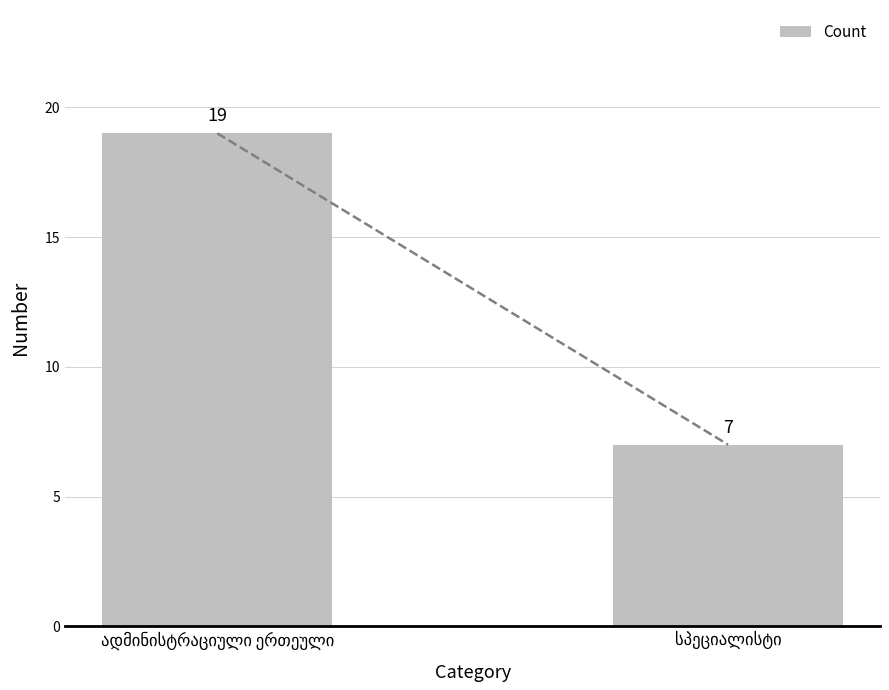

What is the value of the 1st bar from the left?

19